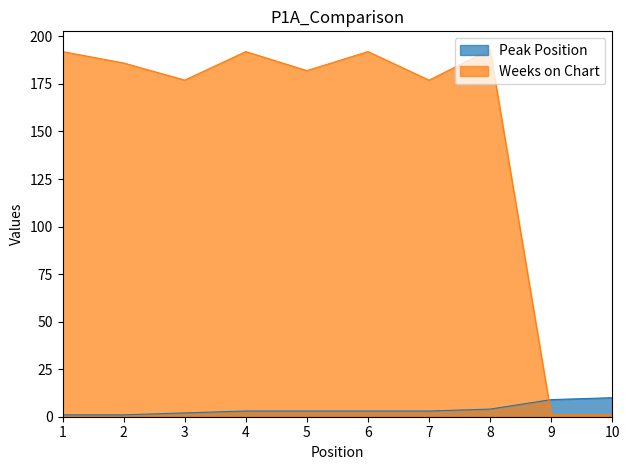

Reading left to right, what are all the values shown in this chart?

Peak Position: 1	1	2	3	3	3	3	4	9	10
Weeks on Chart: 192	186	177	192	182	192	177	193	1	1